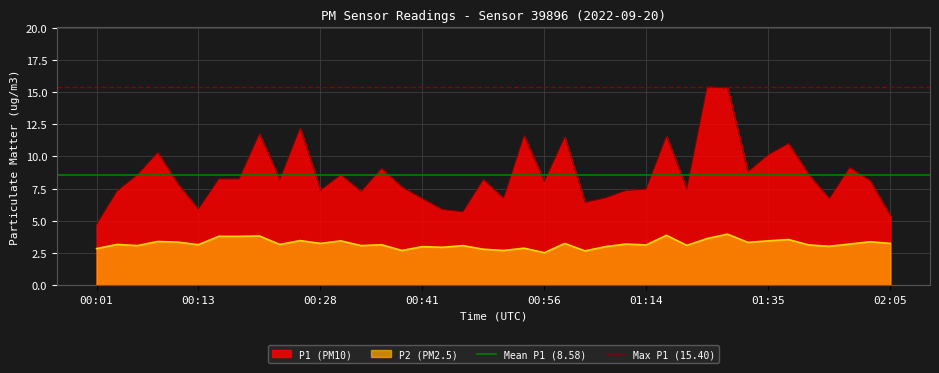

Is the value of Mean P1 (8.58) at 00:01 greater than the value of Max P1 (15.40) at 00:01?

No